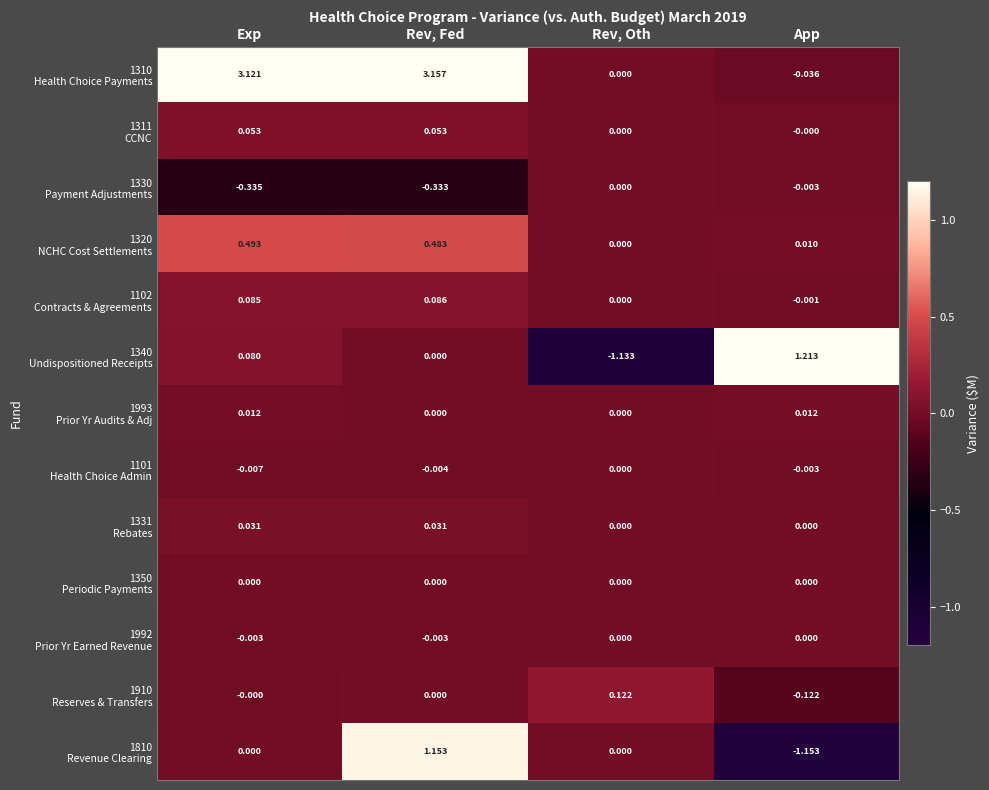

How many categories are shown in the chart?

4